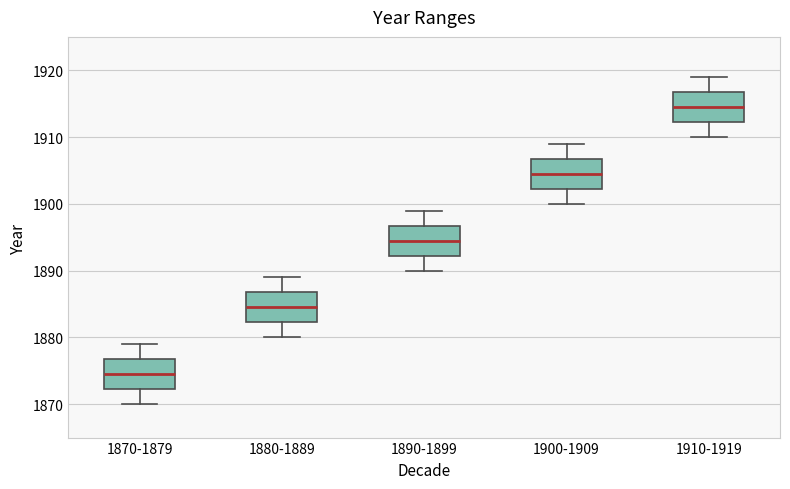

Where does the lower whisker of the box for 1880-1889 end on the y-axis? The values are not printed on the chart, so give them approximately, as read against the axis.

1880